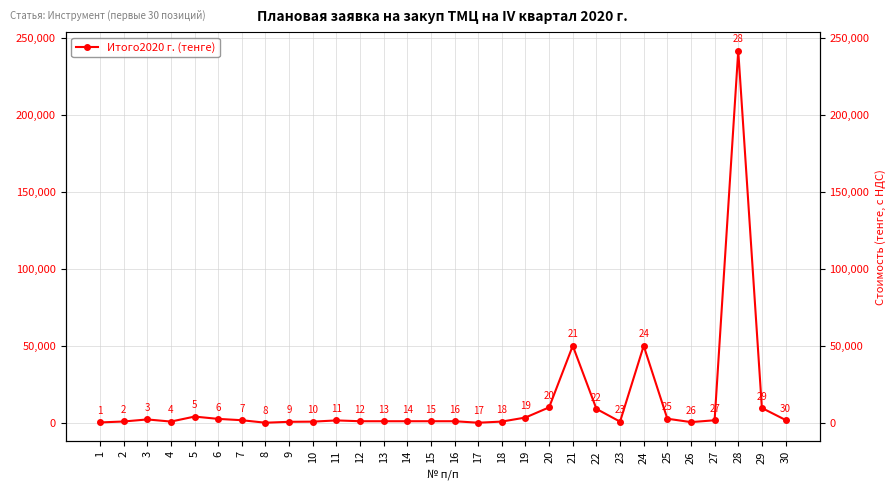

How many positive values are there?

28